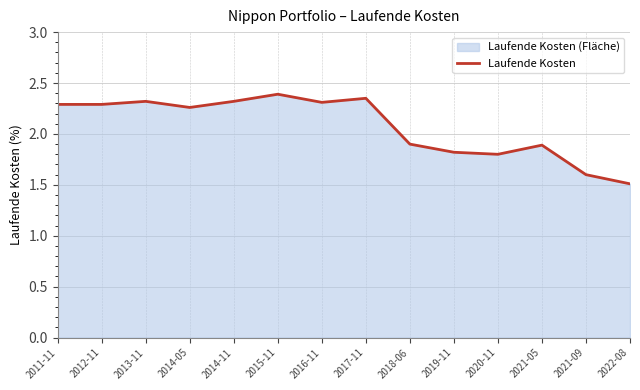

What is the approximate value at 2015-11?

2.4